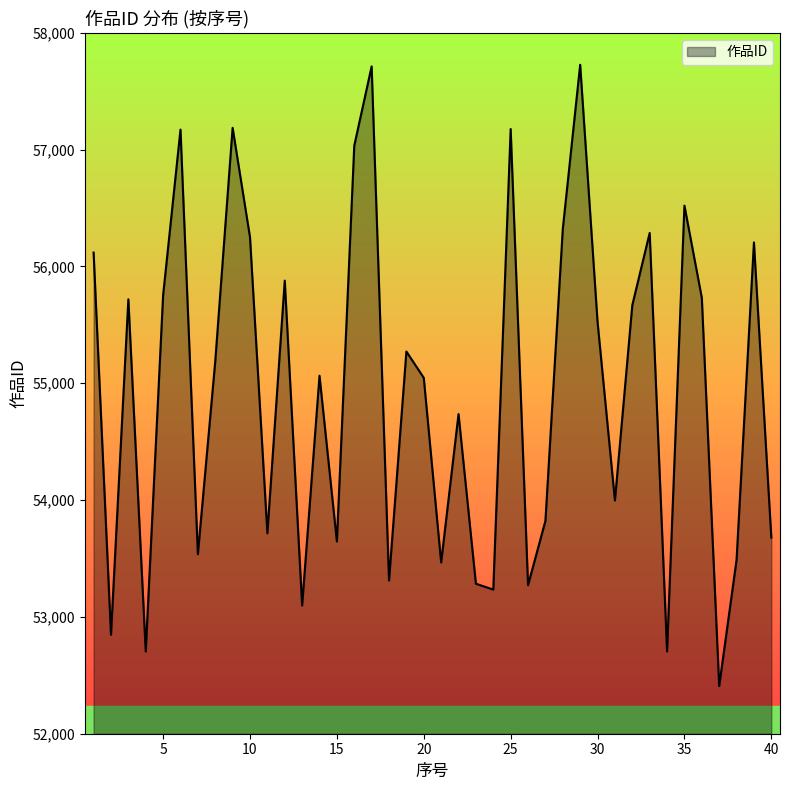

What is the maximum value shown in the chart?

57727